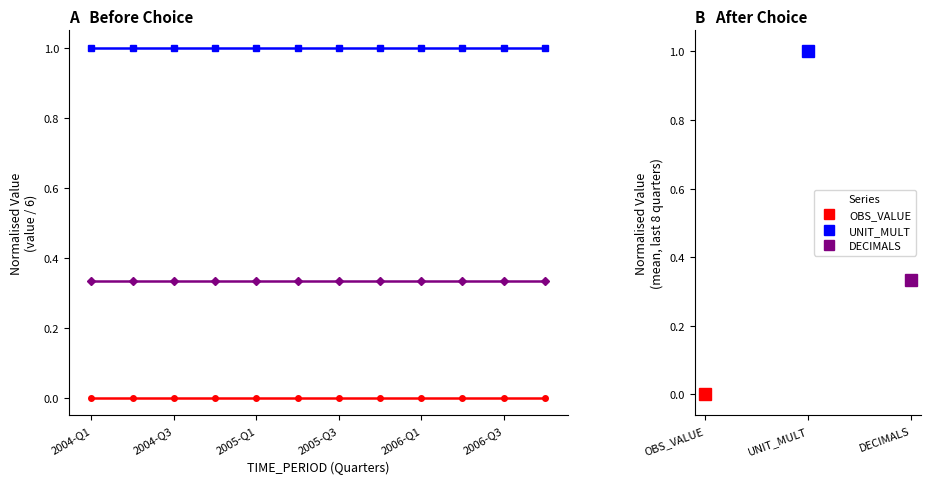

What is the greatest value displayed?

1.0